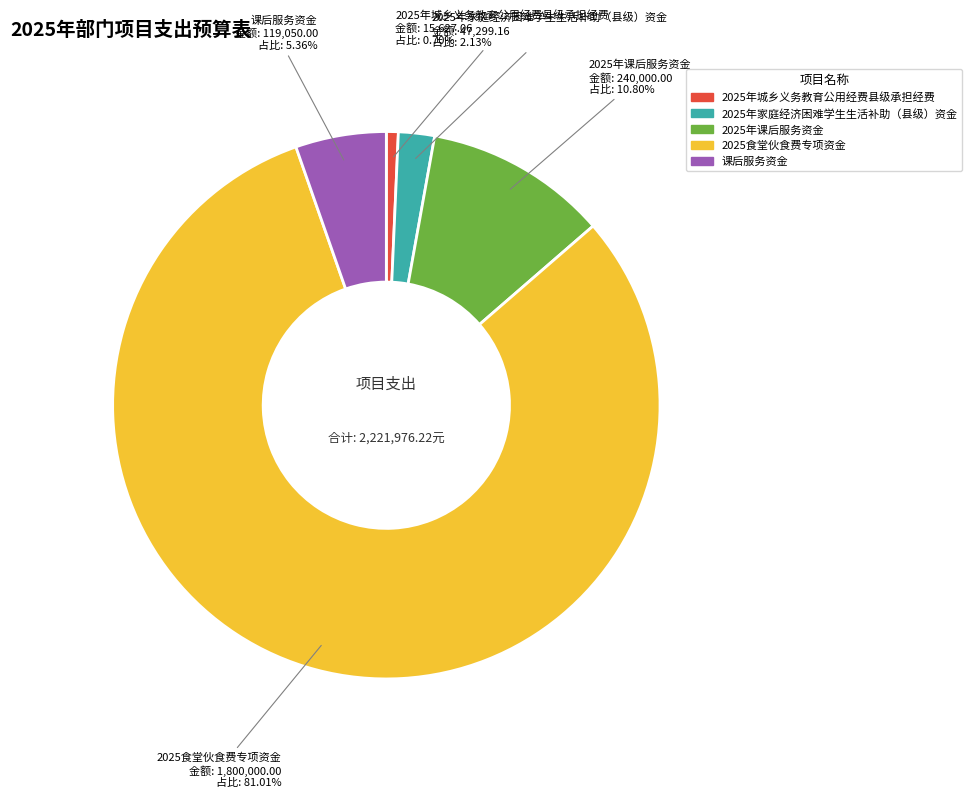

How many segments does this pie chart have?

5